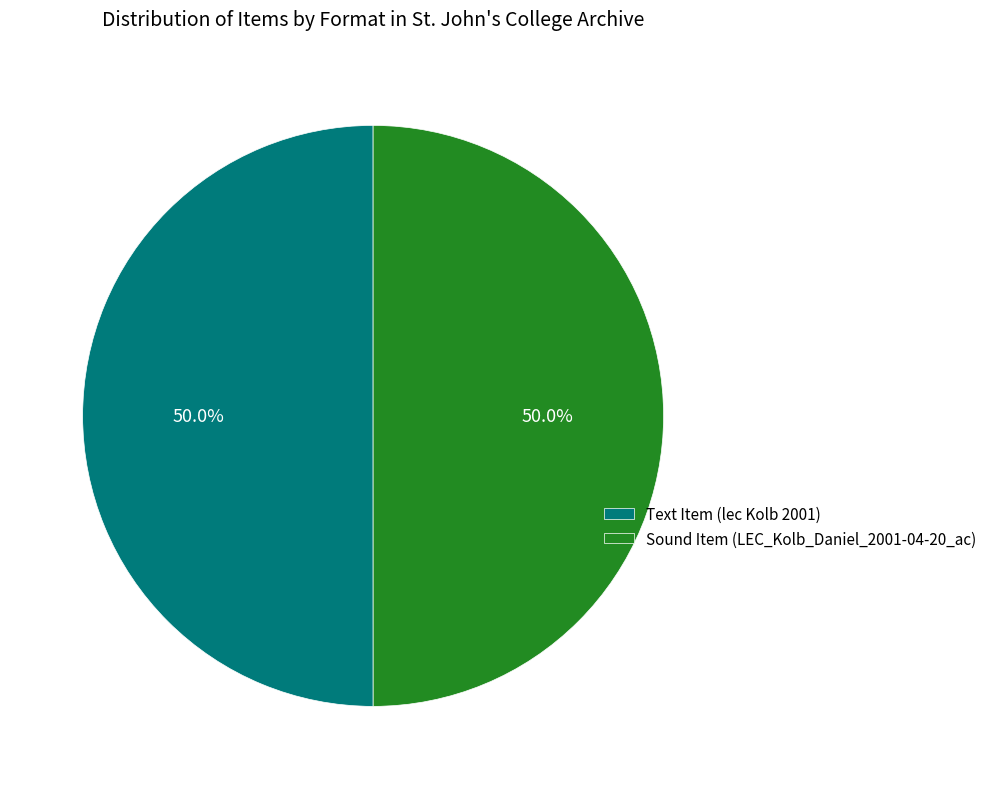

Approximately how many times larger is the value at Sound Item (LEC_Kolb_Daniel_2001-04-20_ac) compared to Text Item (lec Kolb 2001)?

1.0